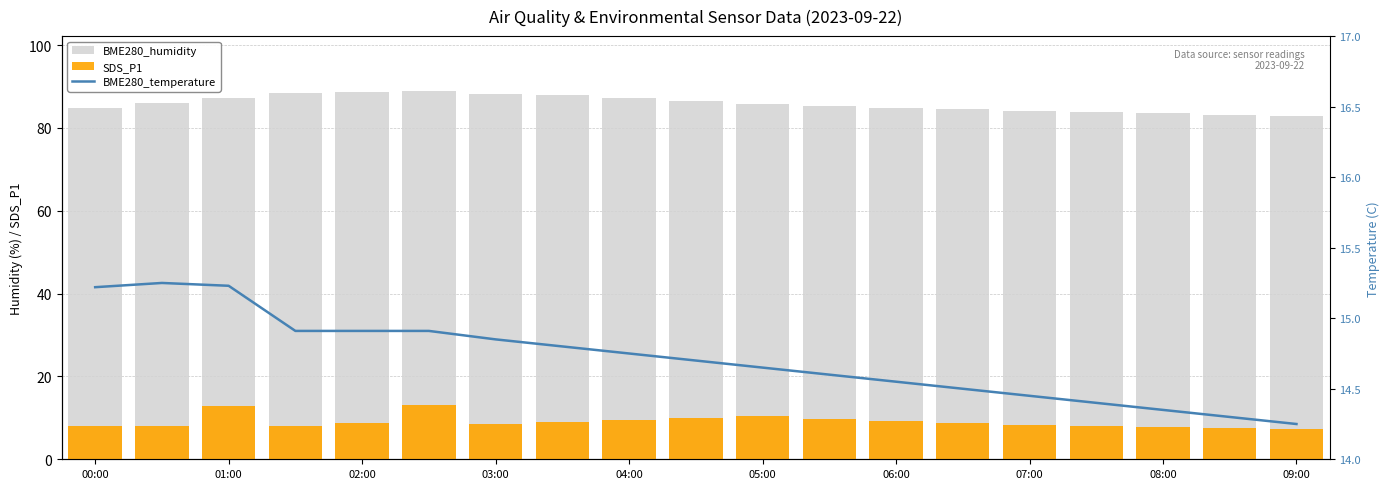

How many categories are shown in the chart?

19